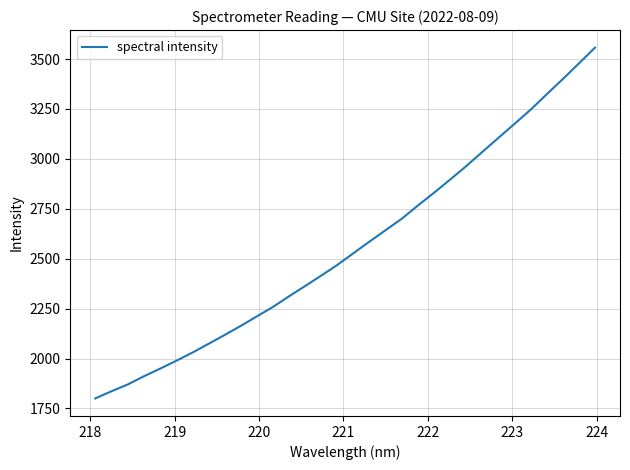

What is the difference between the maximum and minimum values?

1756.6